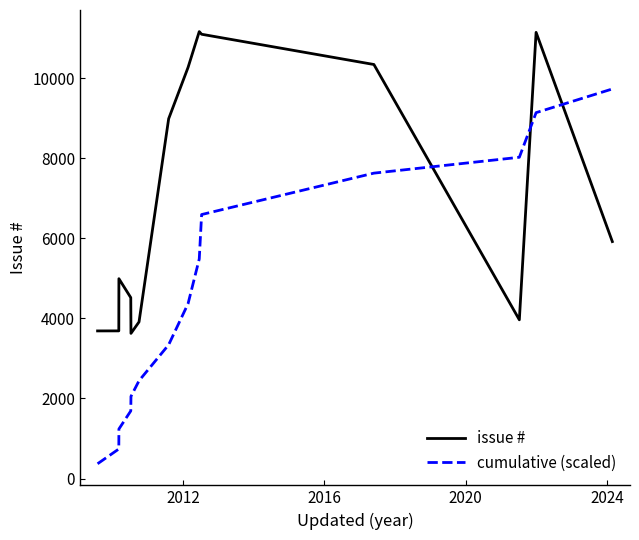

Which series has the largest total across all categories?

issue #